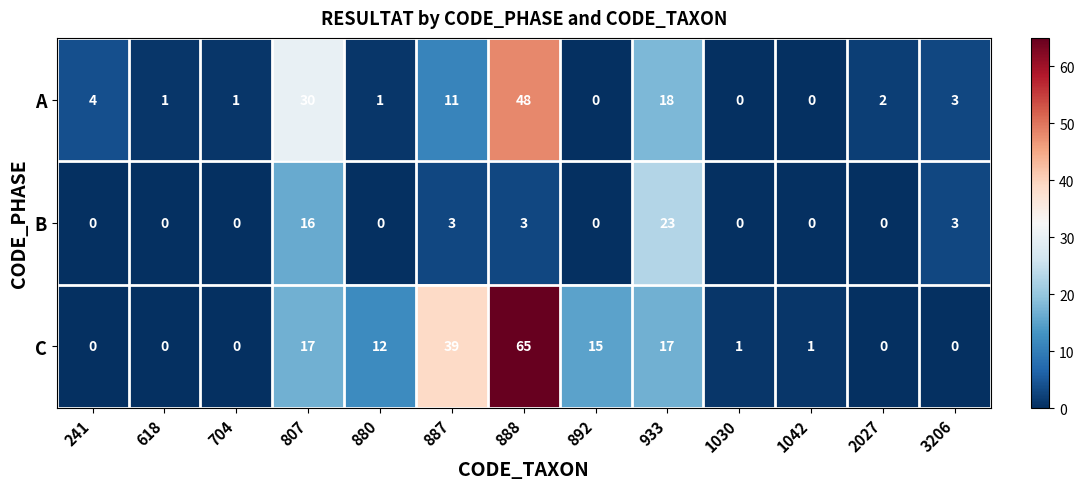

Which category has the highest value across all series?

888